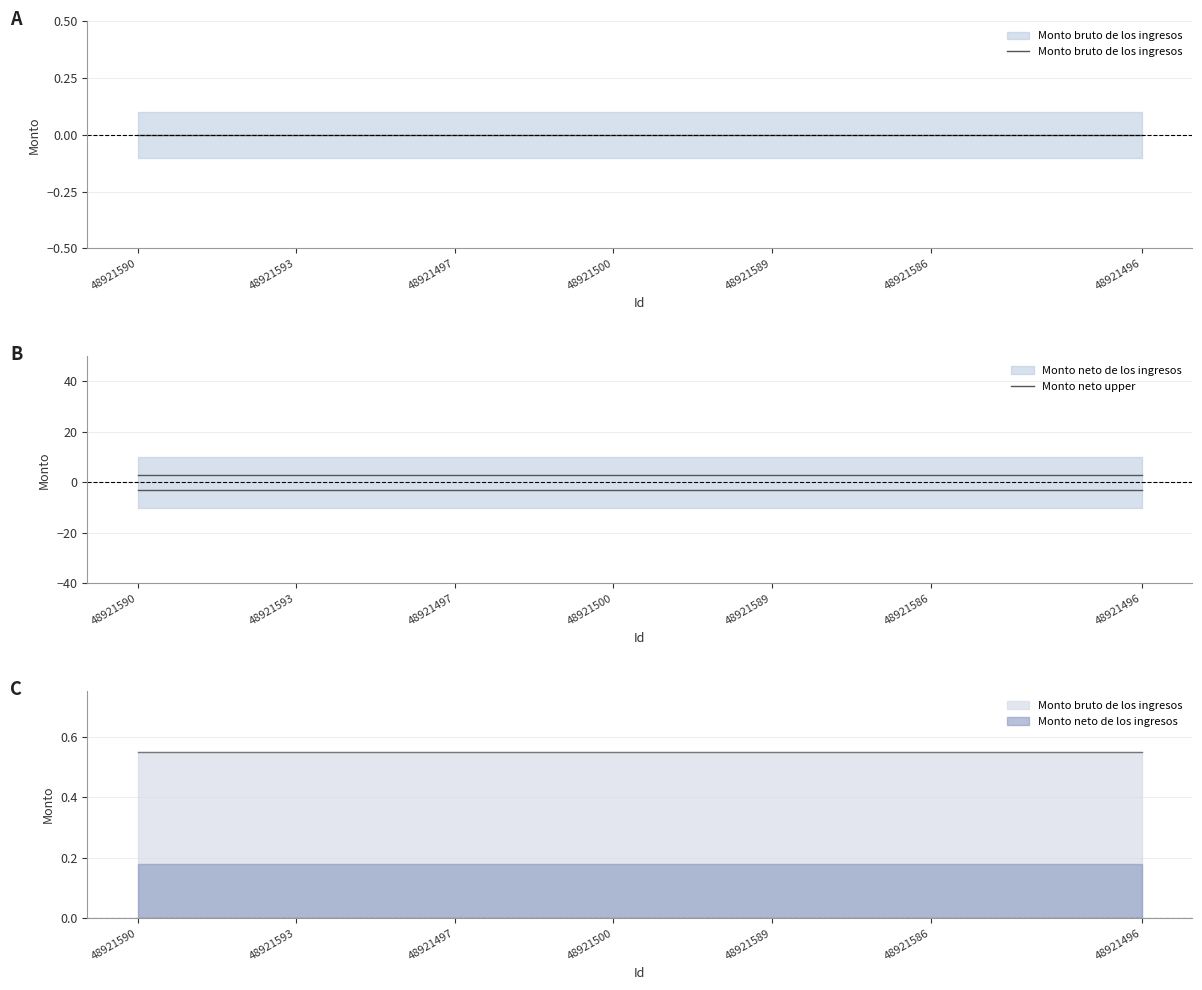

What is the lowest value of the Monto neto lower series?

-3.0